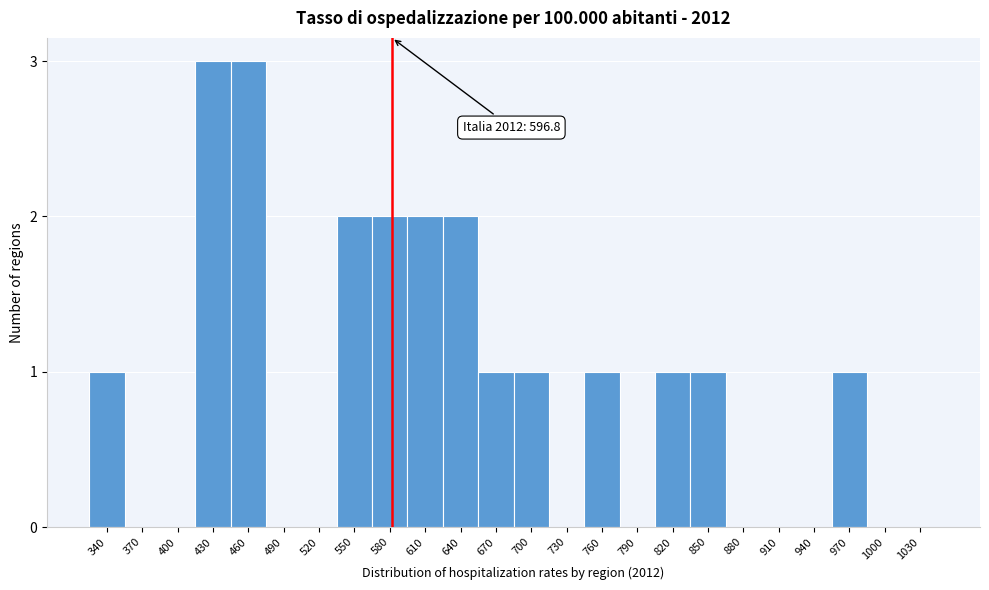

Reading left to right, extract all data points from this chart.

340=1	370=0	400=0	430=3	460=3	490=0	520=0	550=2	580=2	610=2	640=2	670=1	700=1	730=0	760=1	790=0	820=1	850=1	880=0	910=0	940=0	970=1	1000=0	1030=0